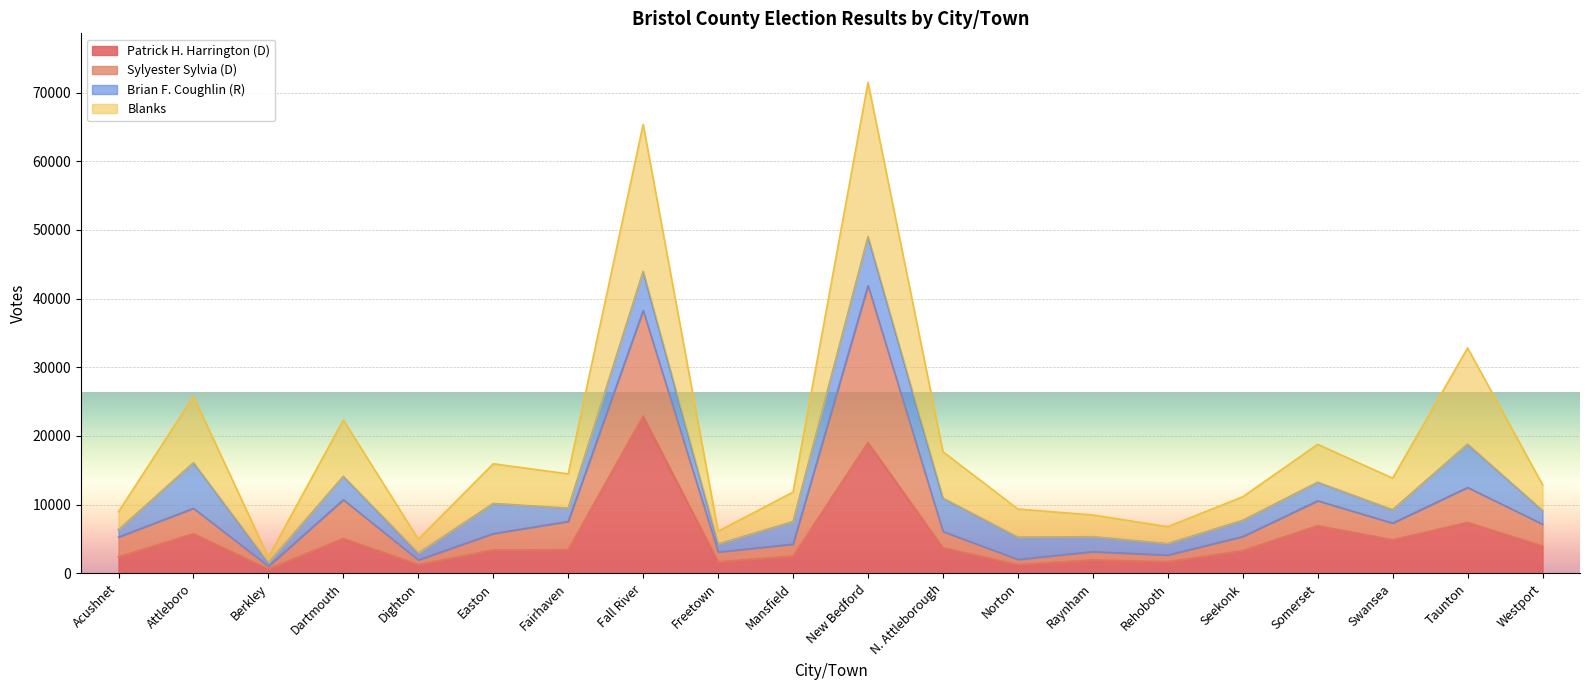

Is it true that Patrick H. Harrington (D) equals 2653 at Rehoboth?

False